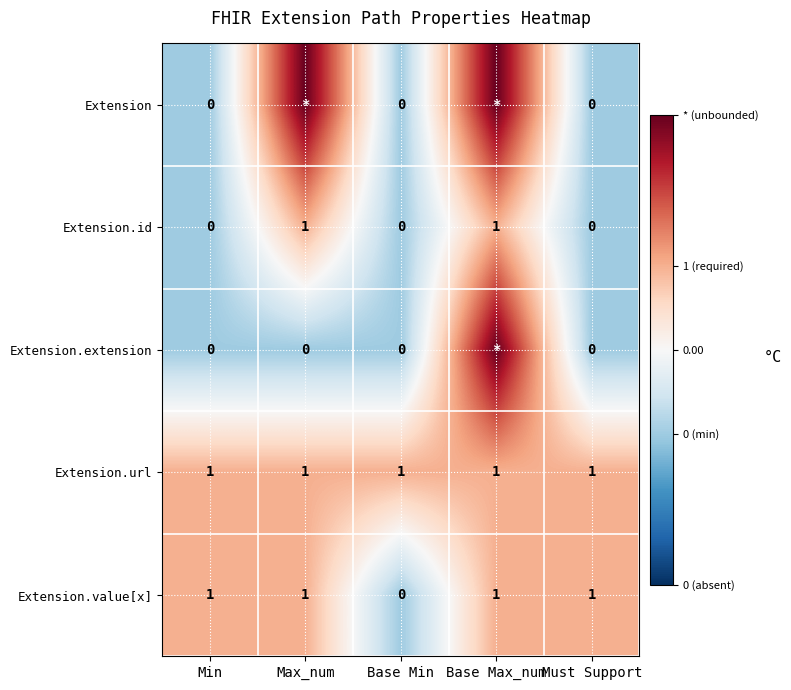

How many values in Extension.value[x] are above zero?

4